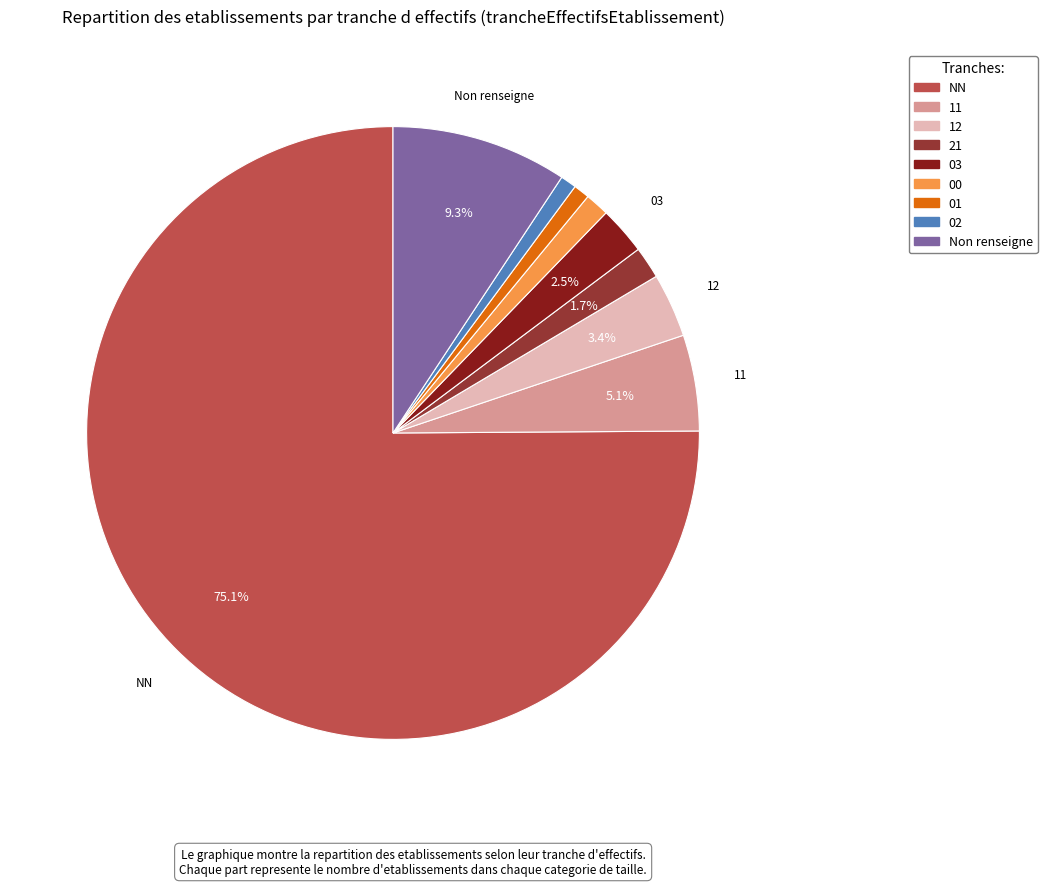

Is there a majority slice in this chart?

Yes